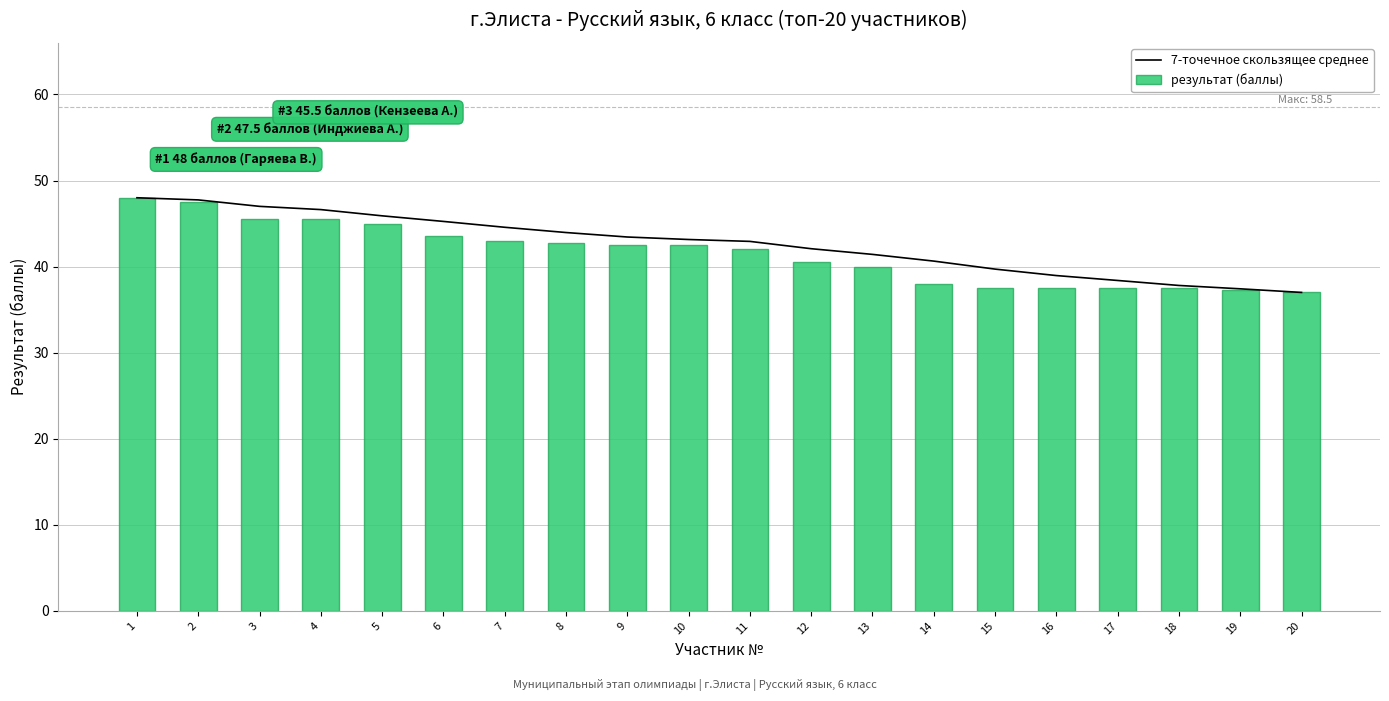

Rank the series by their maximum value, from highest to lowest.

7-точечное скользящее среднее, результат (баллы)